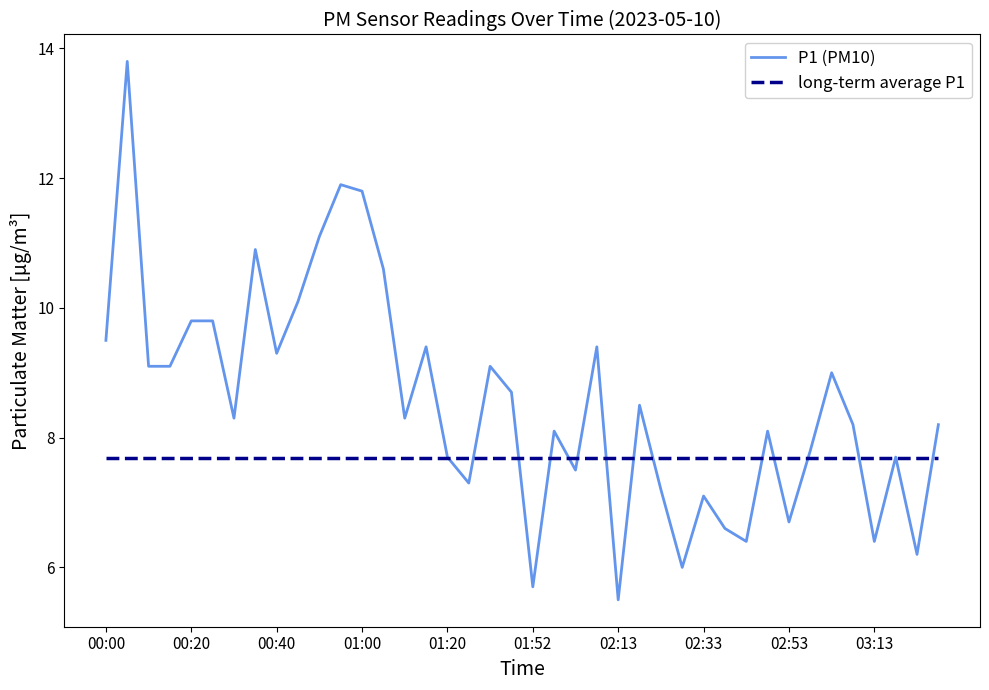

Reading right to left, transcribe all the data shown in this chart.

P1 (PM10): 8.2	6.2	7.7	6.4	8.2	9.0	7.8	6.7	8.1	6.4	6.6	7.1	6.0	7.2	8.5	5.5	9.4	7.5	8.1	5.7	8.7	9.1	7.3	7.7	9.4	8.3	10.6	11.8	11.9	11.1	10.1	9.3	10.9	8.3	9.8	9.8	9.1	9.1	13.8	9.5
long-term average P1: 7.7	7.7	7.7	7.7	7.7	7.7	7.7	7.7	7.7	7.7	7.7	7.7	7.7	7.7	7.7	7.7	7.7	7.7	7.7	7.7	7.7	7.7	7.7	7.7	7.7	7.7	7.7	7.7	7.7	7.7	7.7	7.7	7.7	7.7	7.7	7.7	7.7	7.7	7.7	7.7